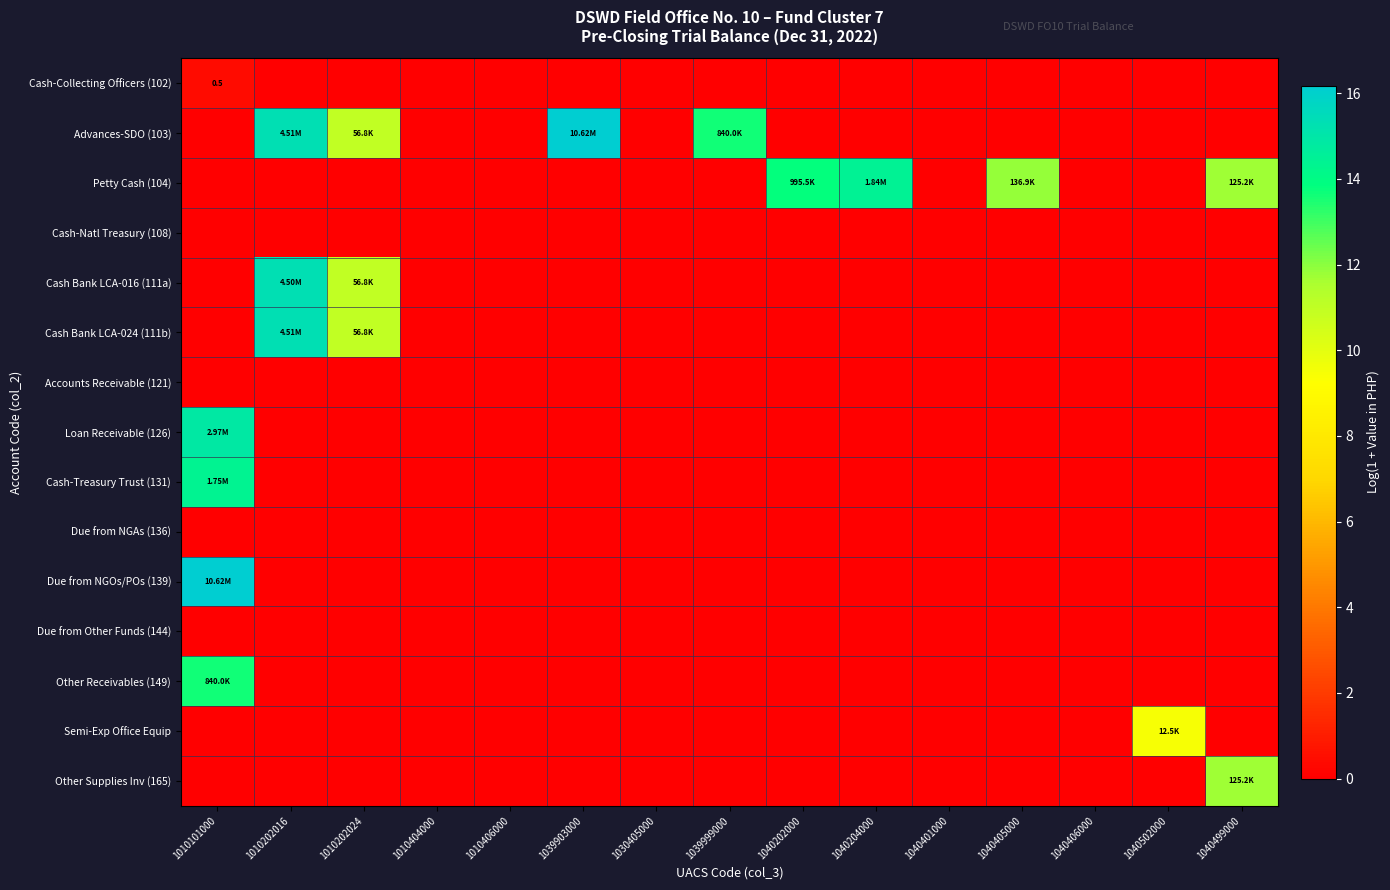

Which has a higher value, 1010404000 or 1040401000?

1010404000